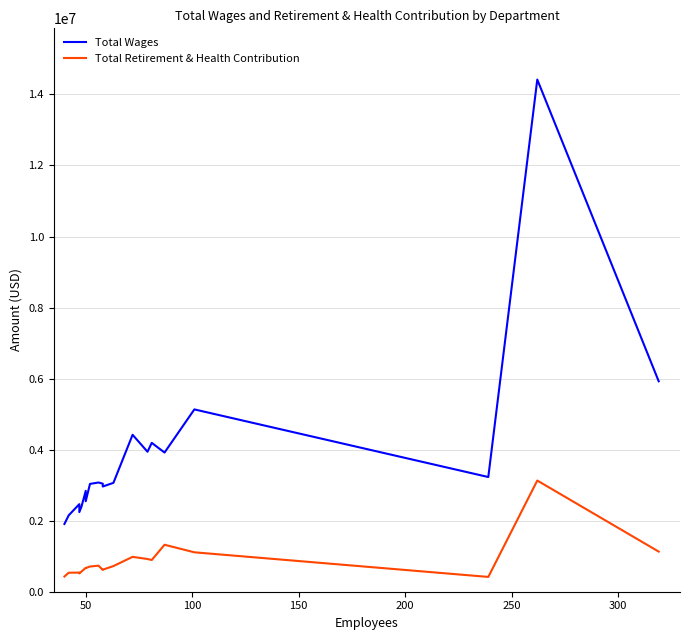

How many values in the Total Wages series exceed 3064783?

9